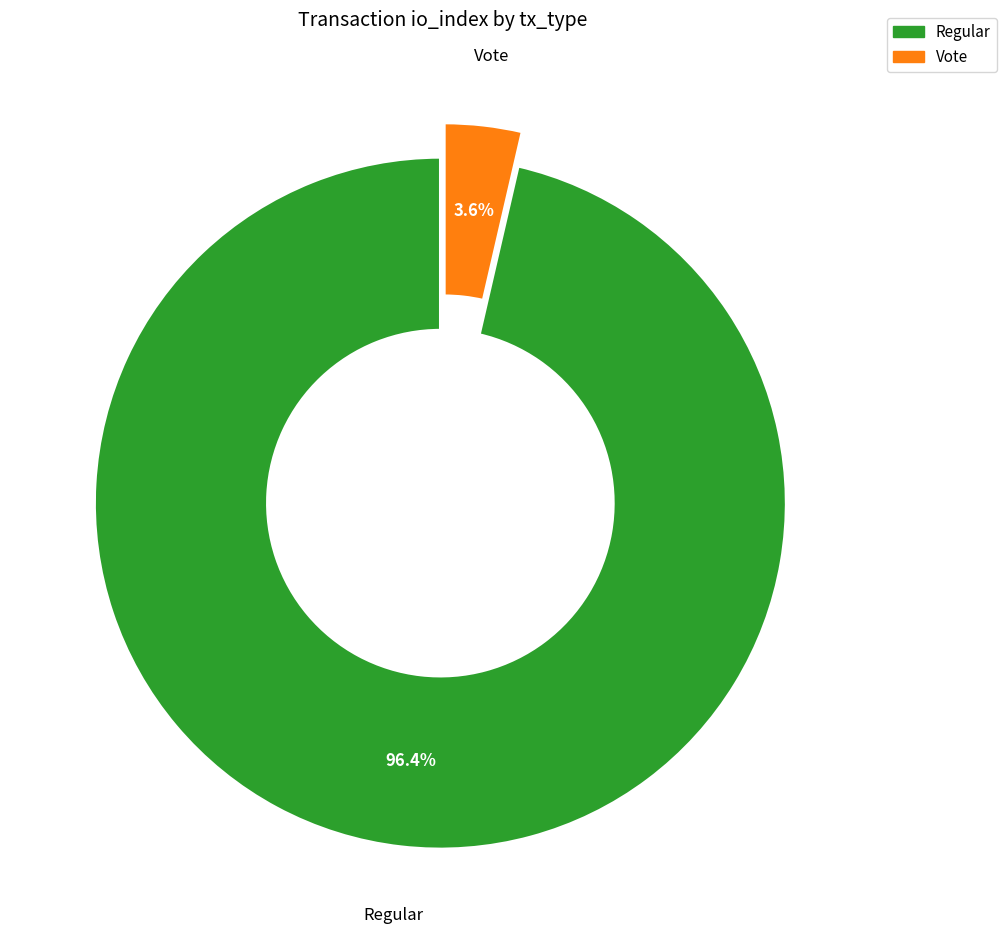

To the nearest percent, what is the average slice percentage?

50%